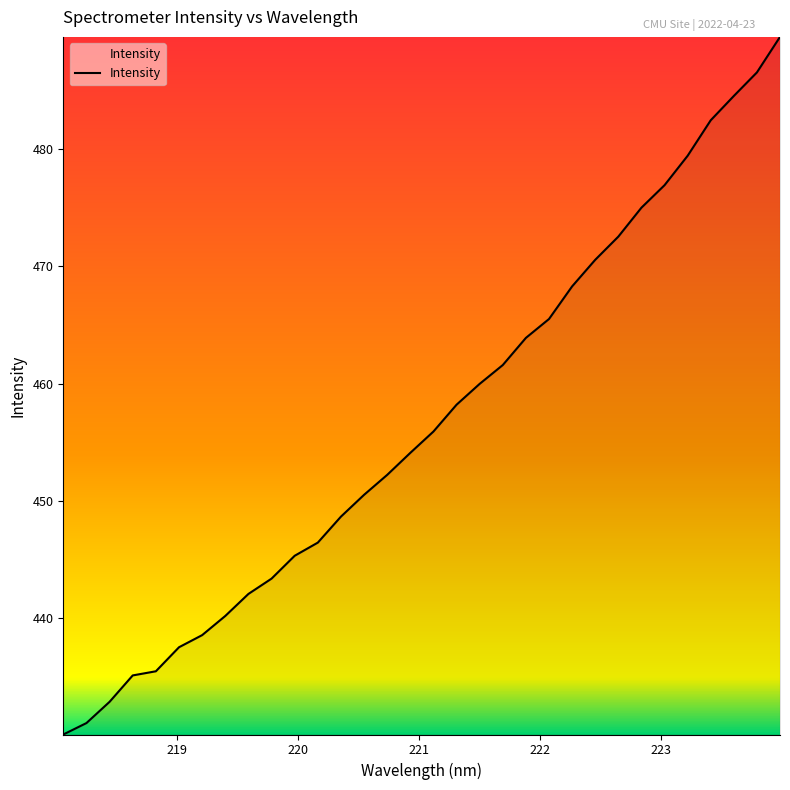

What is the minimum value shown in the chart?

430.1